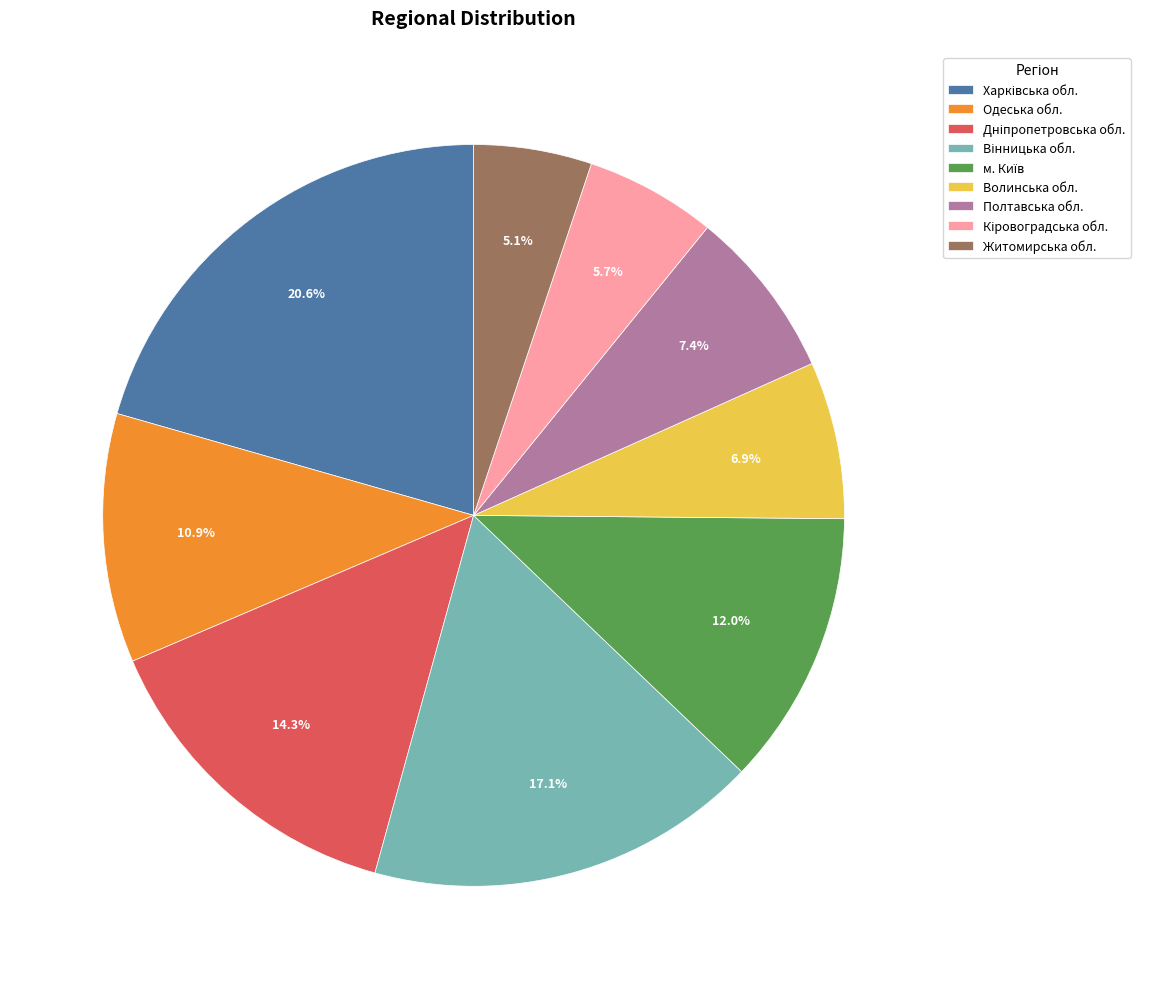

How many slices are in this pie chart?

9